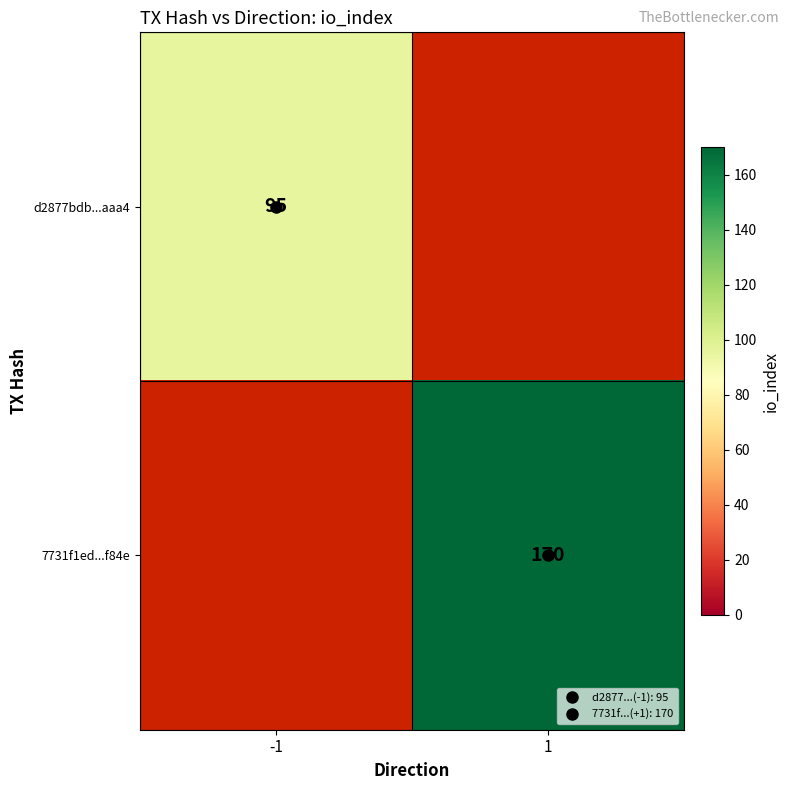

How many categories are shown in the chart?

2